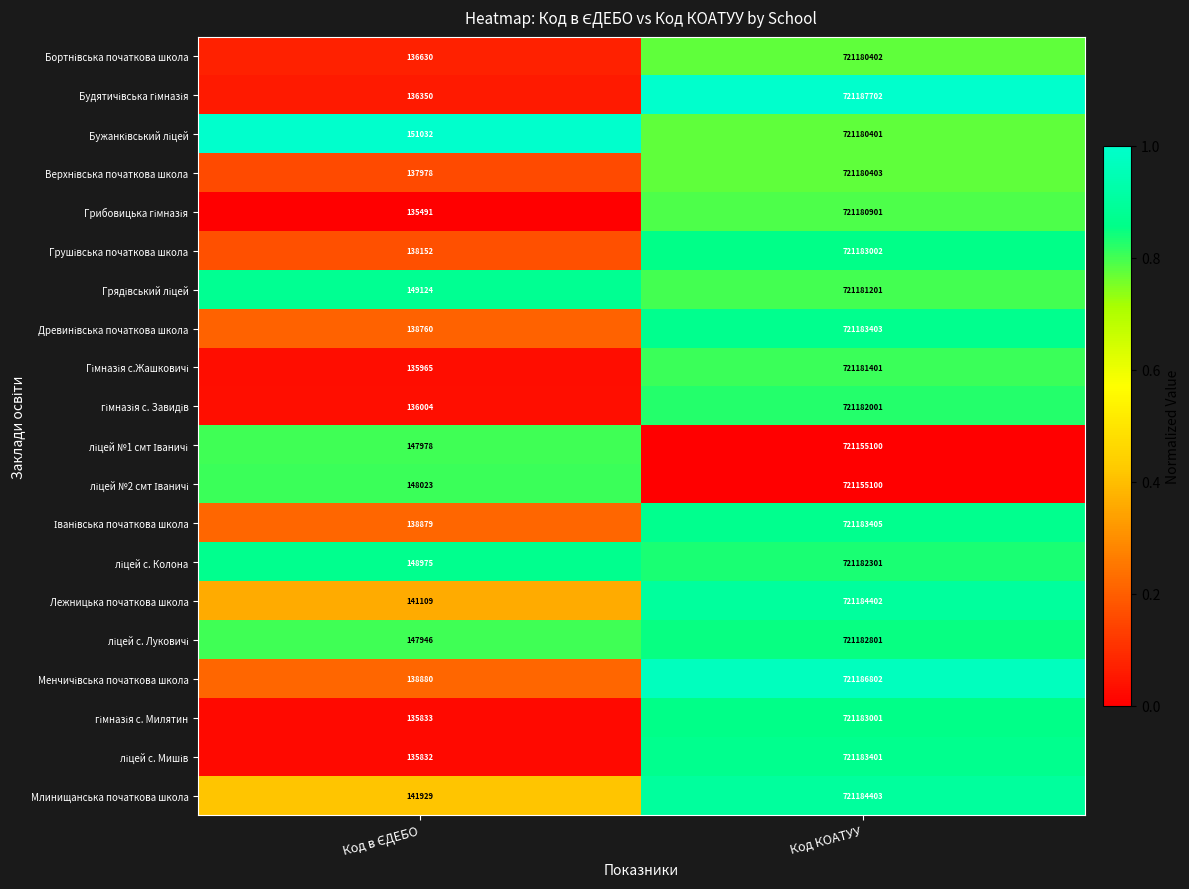

At which category is the sum across all series the highest?

Код КОАТУУ